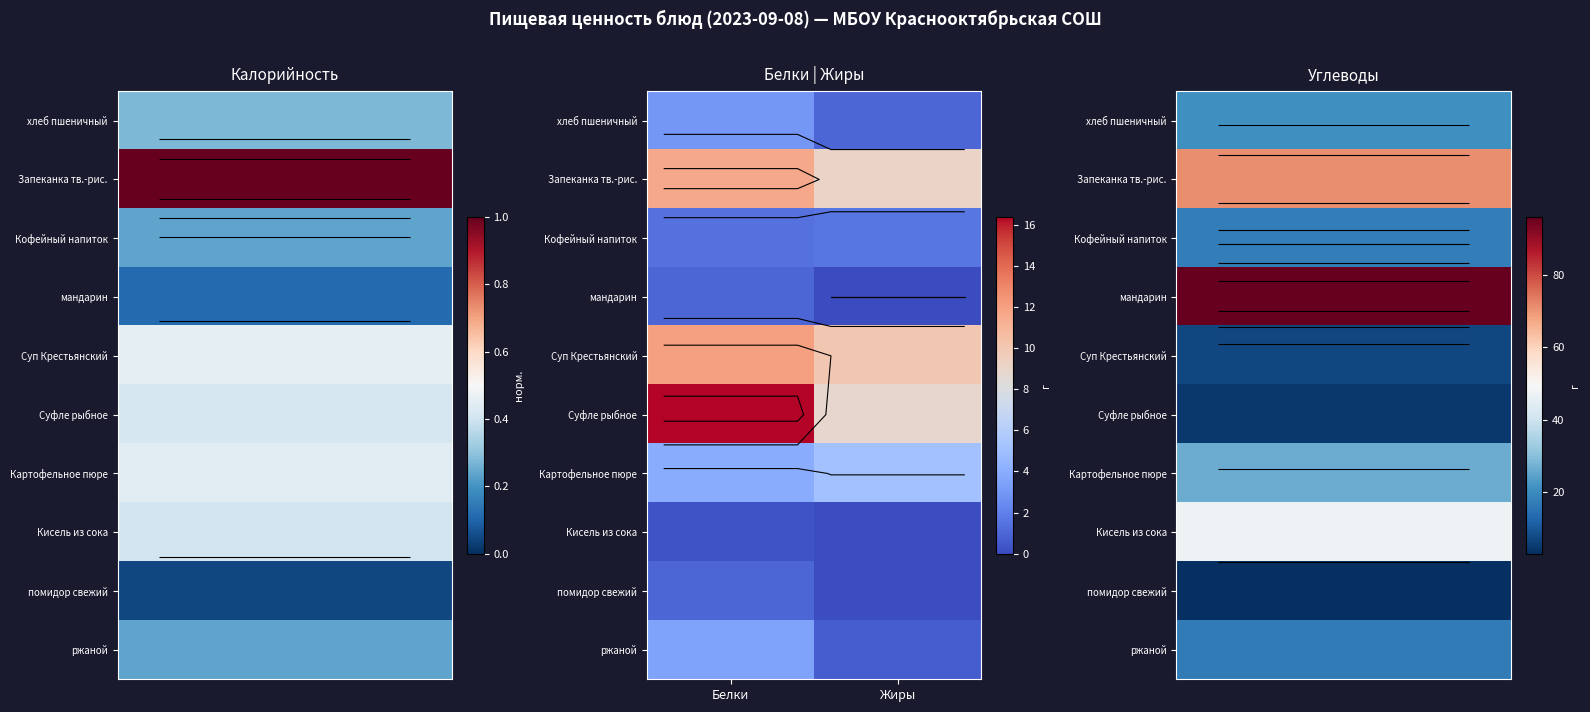

What is the greatest value displayed?

96.0